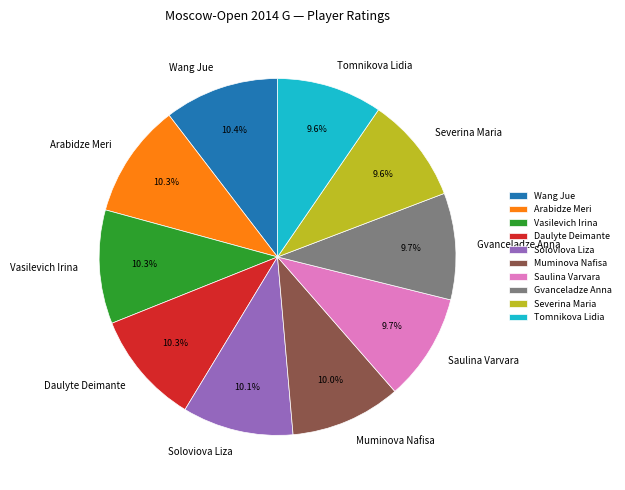

Is there any slice that represents more than half of the pie?

No